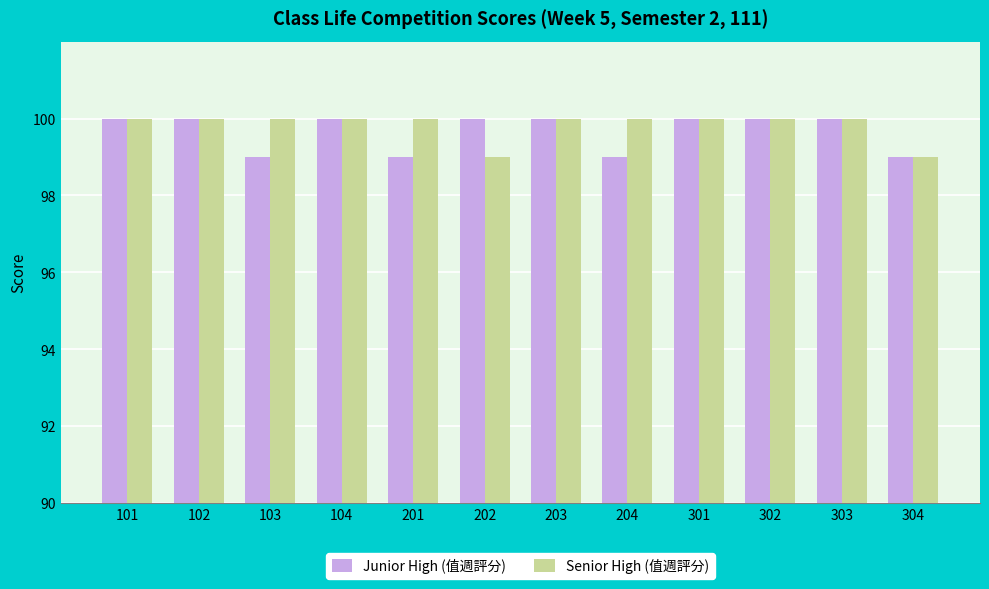

What is the smallest value displayed?

99